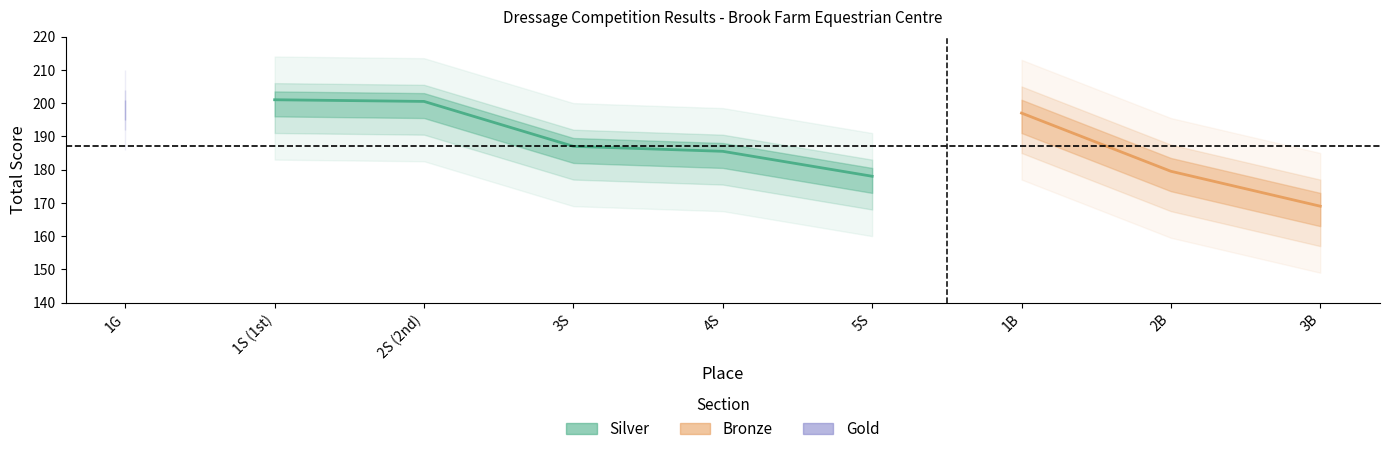

Which has a higher value, 4S or 3S?

3S